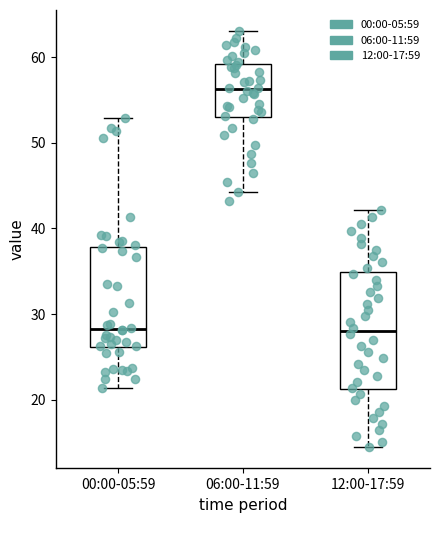

Reading left to right, transcribe this box plot: for each box, give where its median line is, the range the box spans, and where its two whiskers end, as read against the y-axis. The values are not printed on the chart, so give them approximately, as read against the axis.

00:00-05:59: median 28, box 26 to 38, whiskers 21 to 53
06:00-11:59: median 56, box 53 to 59, whiskers 44 to 63
12:00-17:59: median 28, box 21 to 35, whiskers 14 to 42